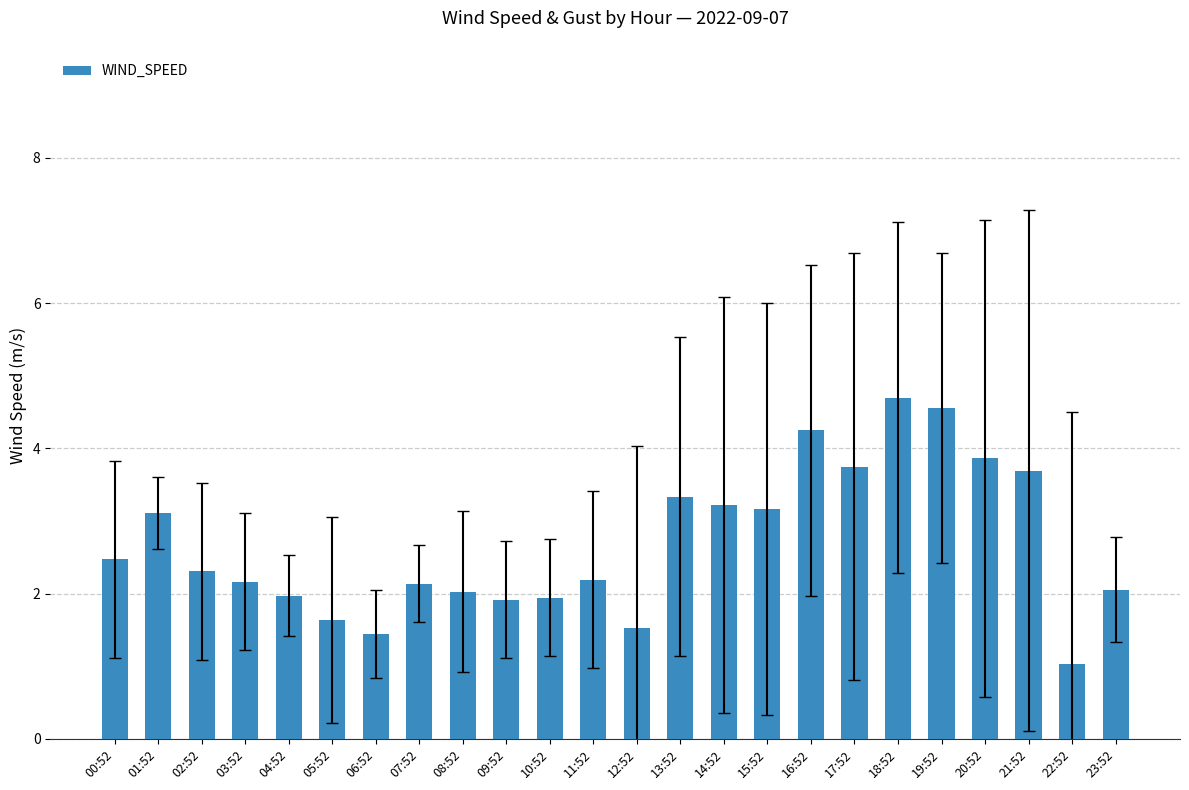

What is the smallest value displayed?

1.0